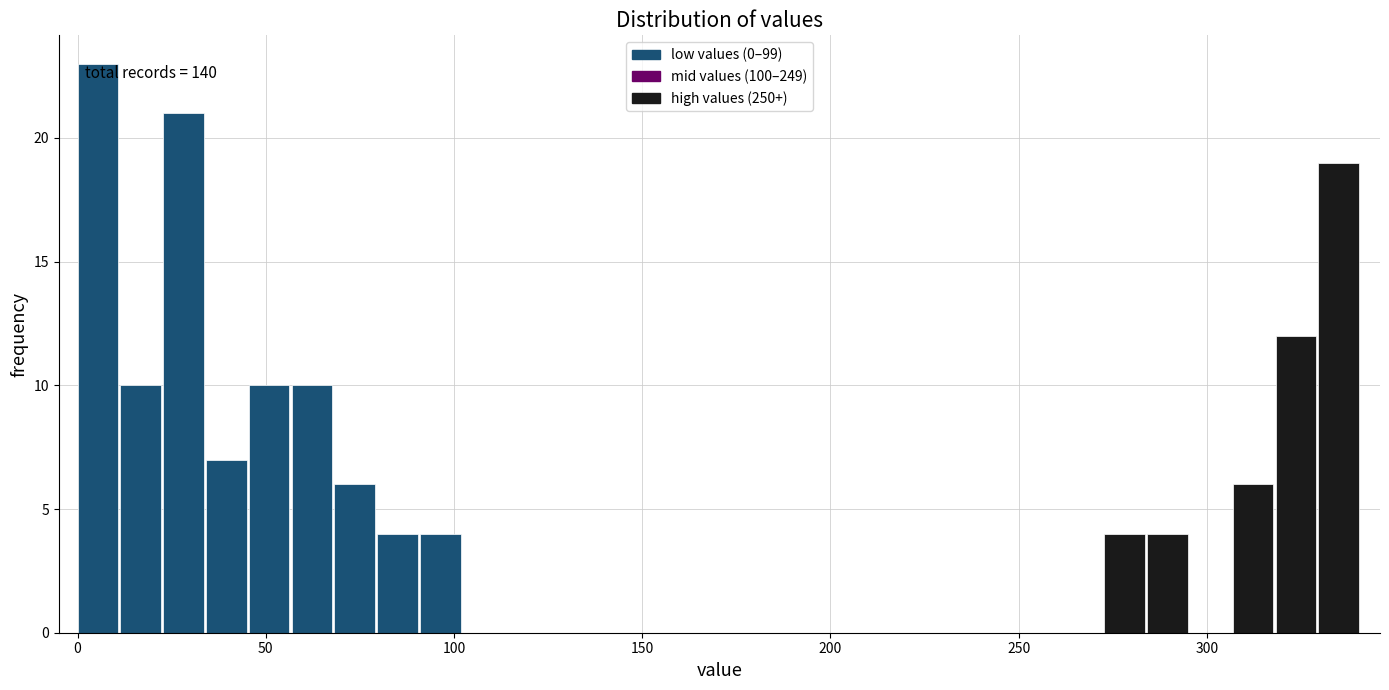

Read against the x-axis, roughly where is the centre of the tallest bar?

5